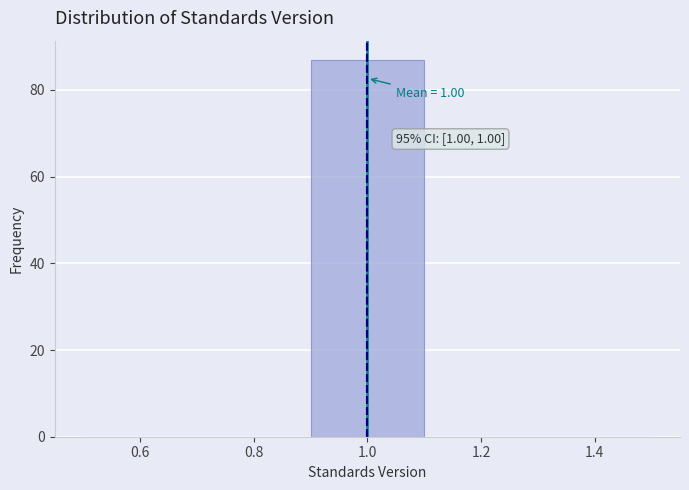

Which range on the x-axis has the tallest bar?

0.9 to 1.1